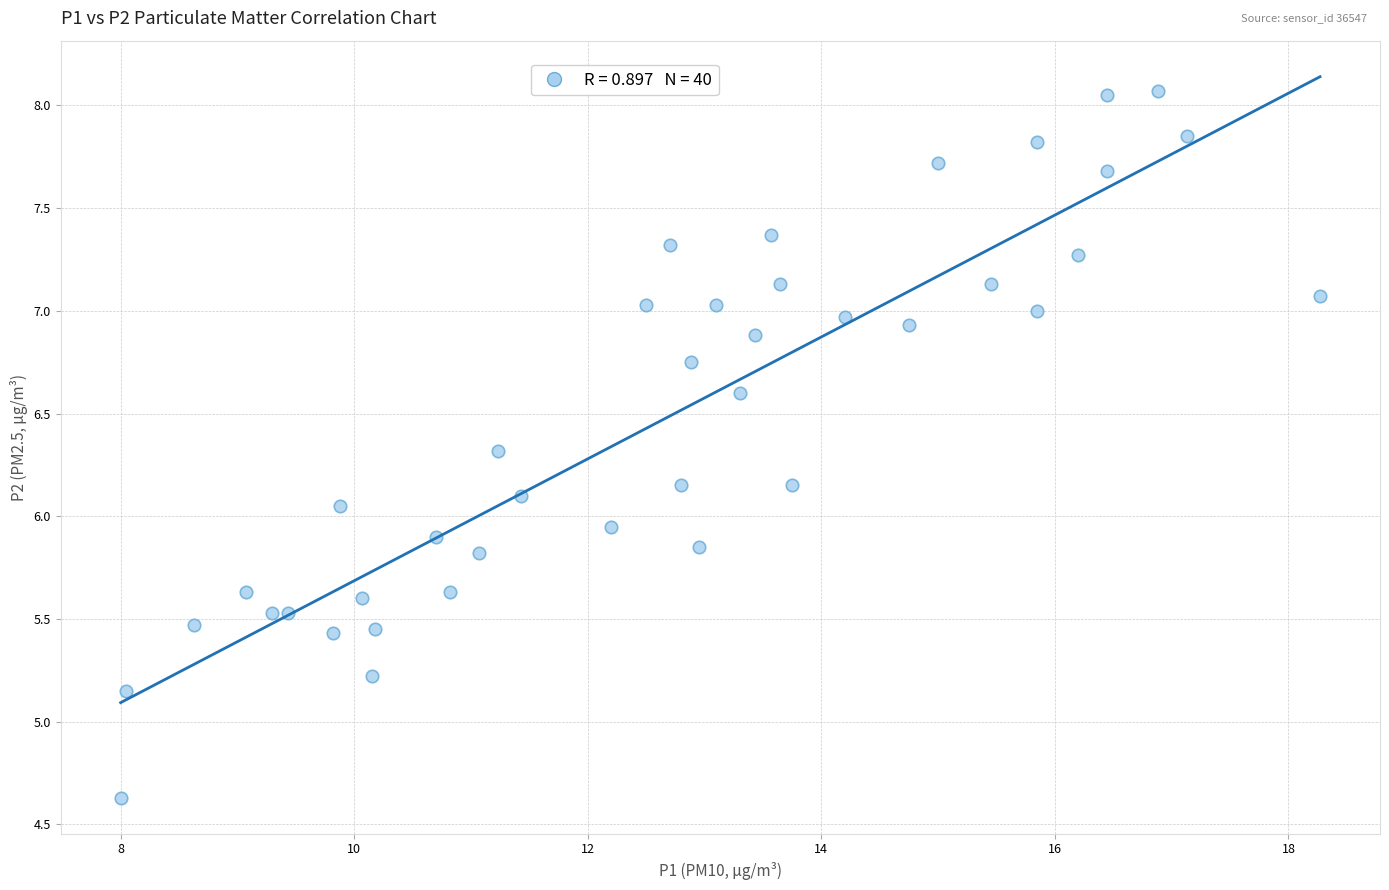

What is the range of X values (max minus min)?

10.3